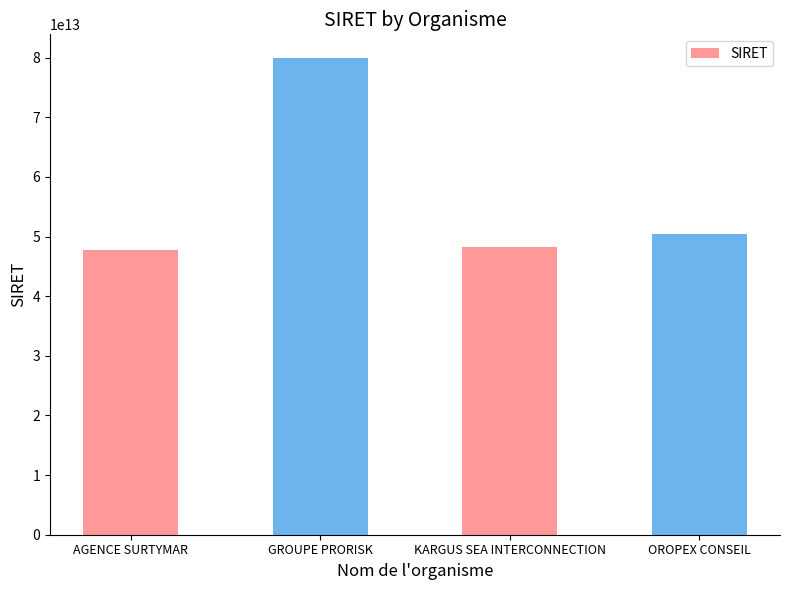

Which category has the highest value across all series?

GROUPE PRORISK